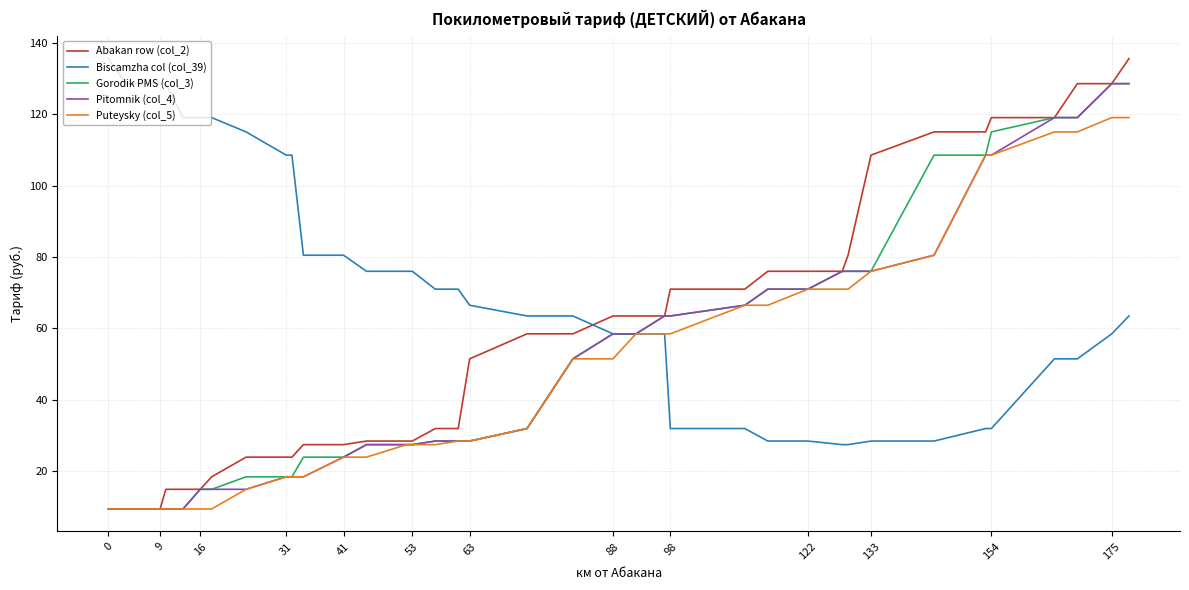

Which series has the largest total across all categories?

Biscamzha col (col_39)